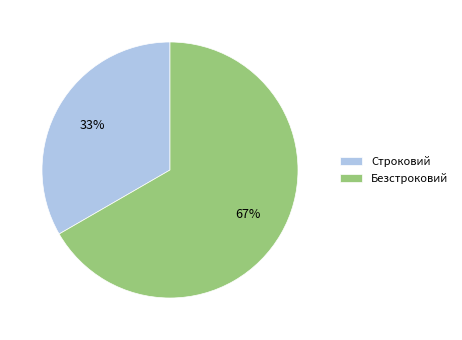

Does Безстроковий represent more than half of the total?

Yes